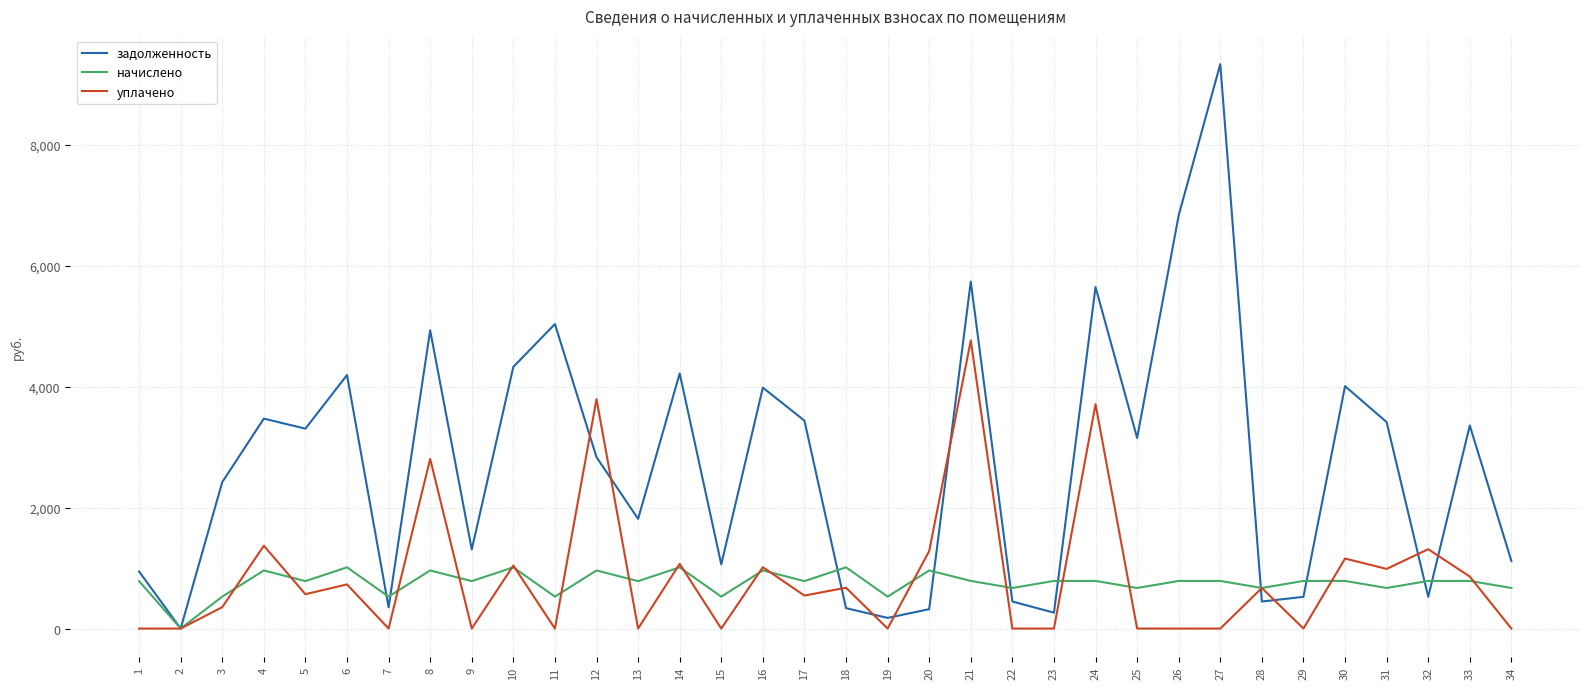

At which category is the sum across all series the highest?

21